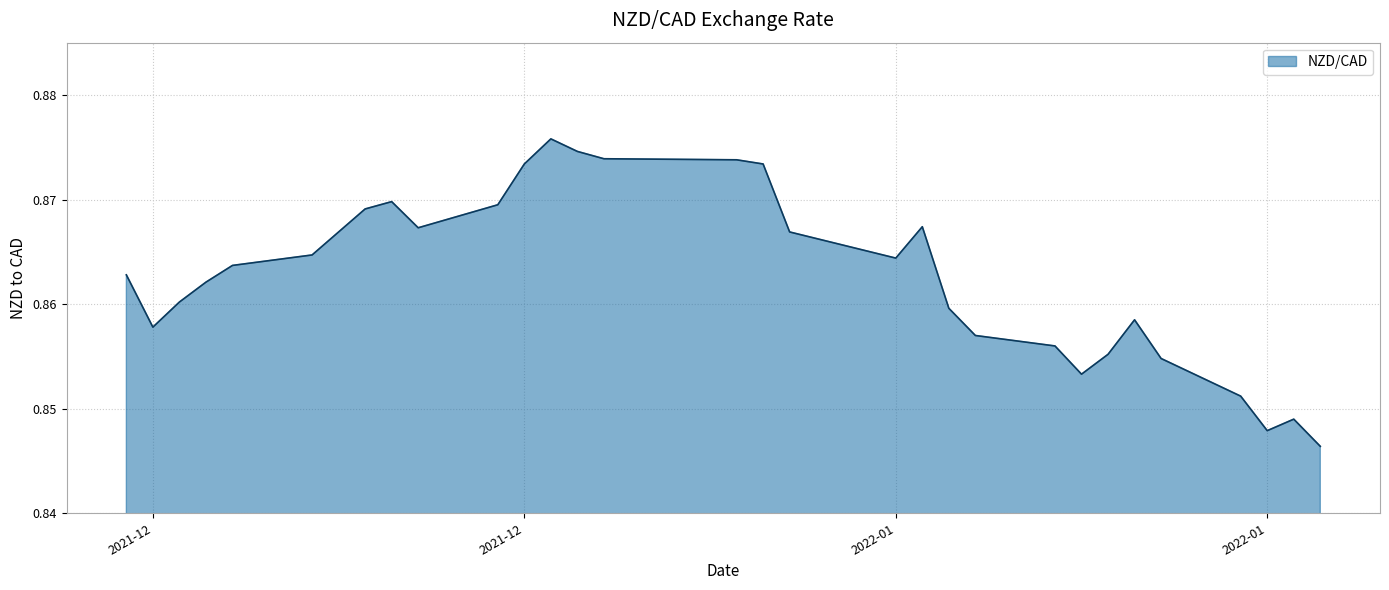

Is this an area chart (filled region under the line)?

Yes